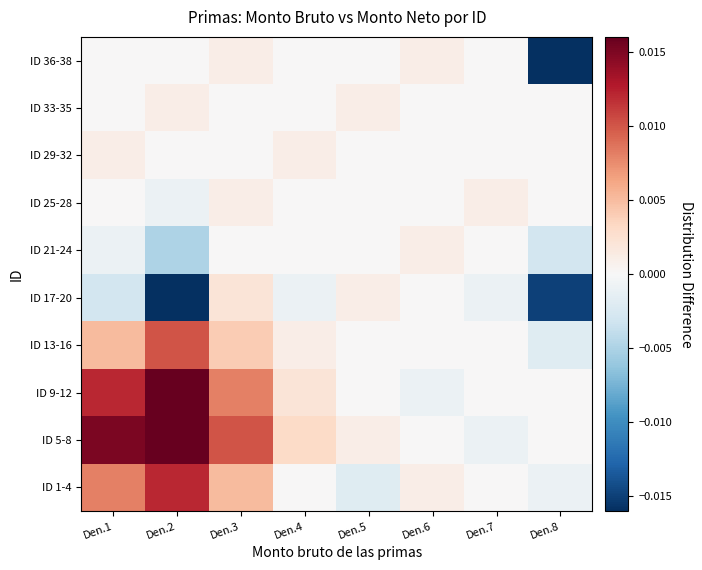

At Den.2, list the series in order from largest to smallest.

ID 5-8, ID 9-12, ID 1-4, ID 13-16, ID 33-35, ID 29-32, ID 36-38, ID 25-28, ID 21-24, ID 17-20